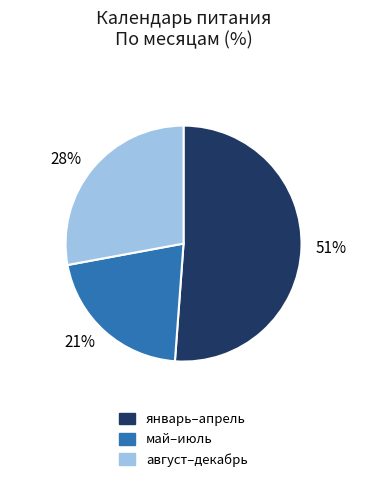

Is there any slice that represents more than half of the pie?

Yes